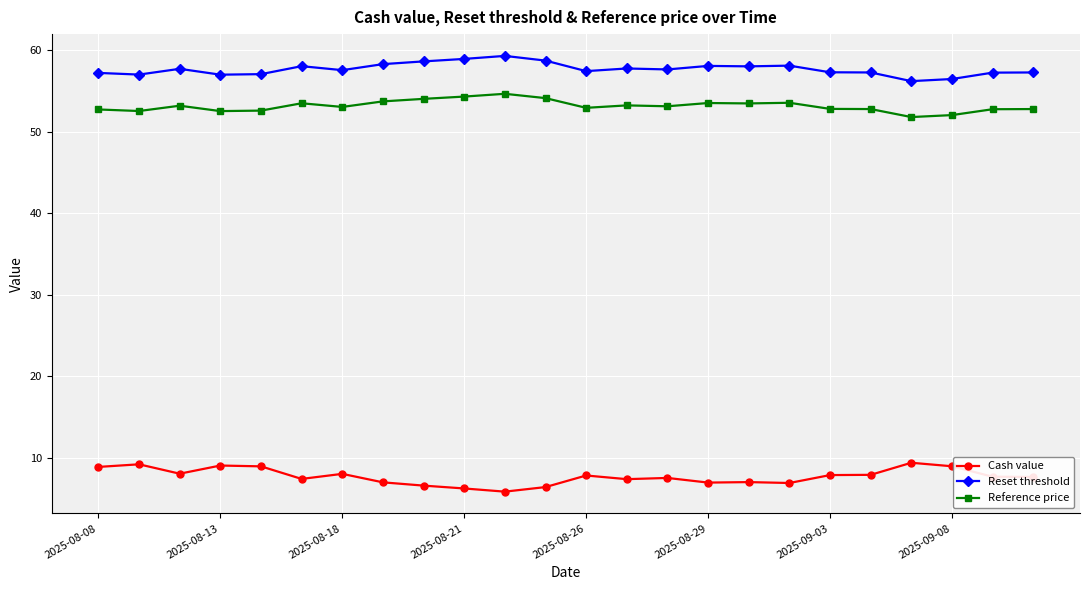

What is the difference between the second highest and second lowest values in the Reset threshold series?

2.5